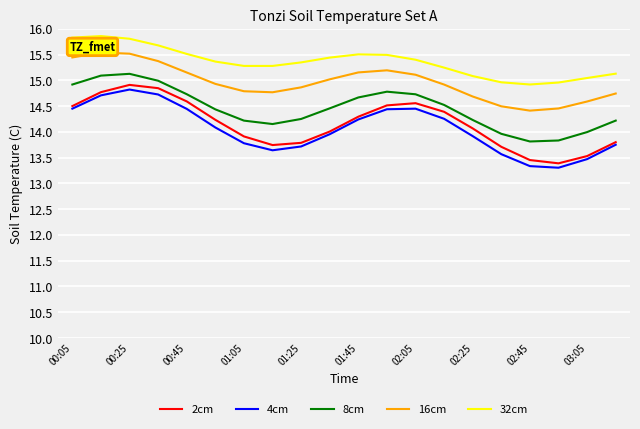

The value of 8cm at 01:45 is 21.8. True or false?

False